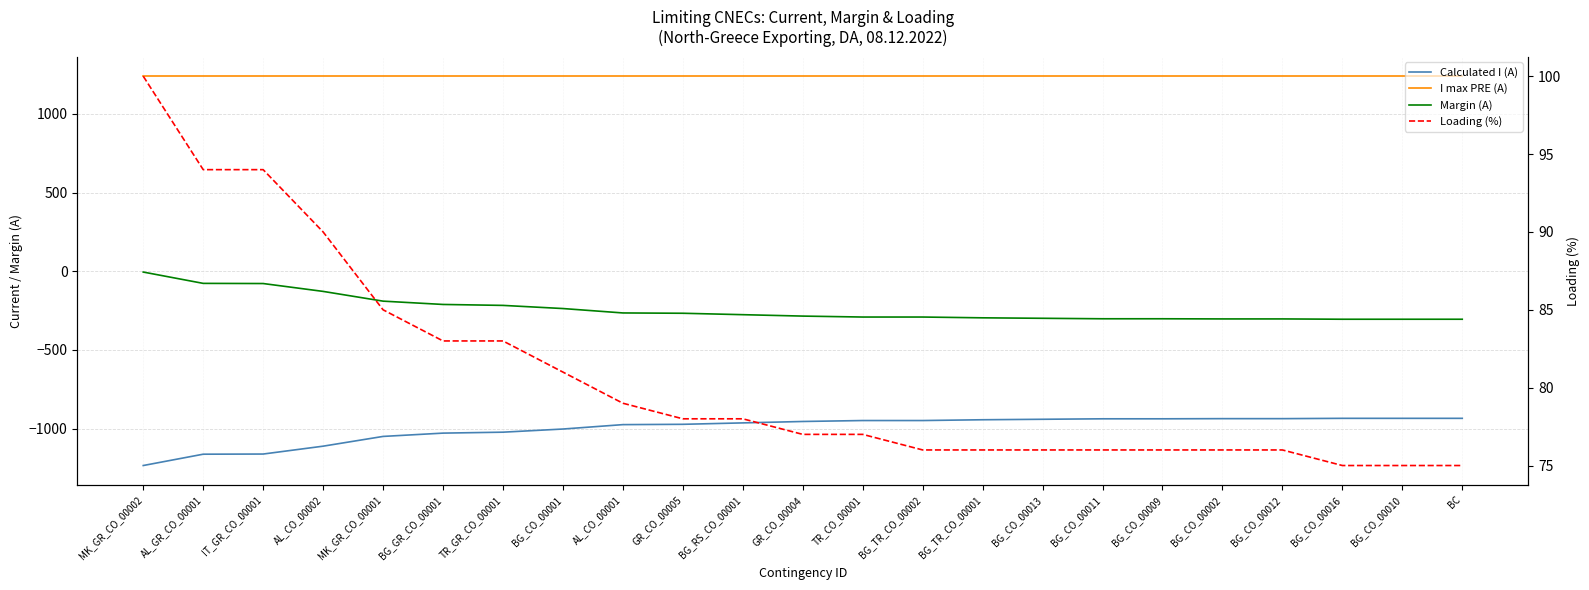

What is the sum of the Loading (%) values at BG_GR_CO_00001 and IT_GR_CO_00001?

177